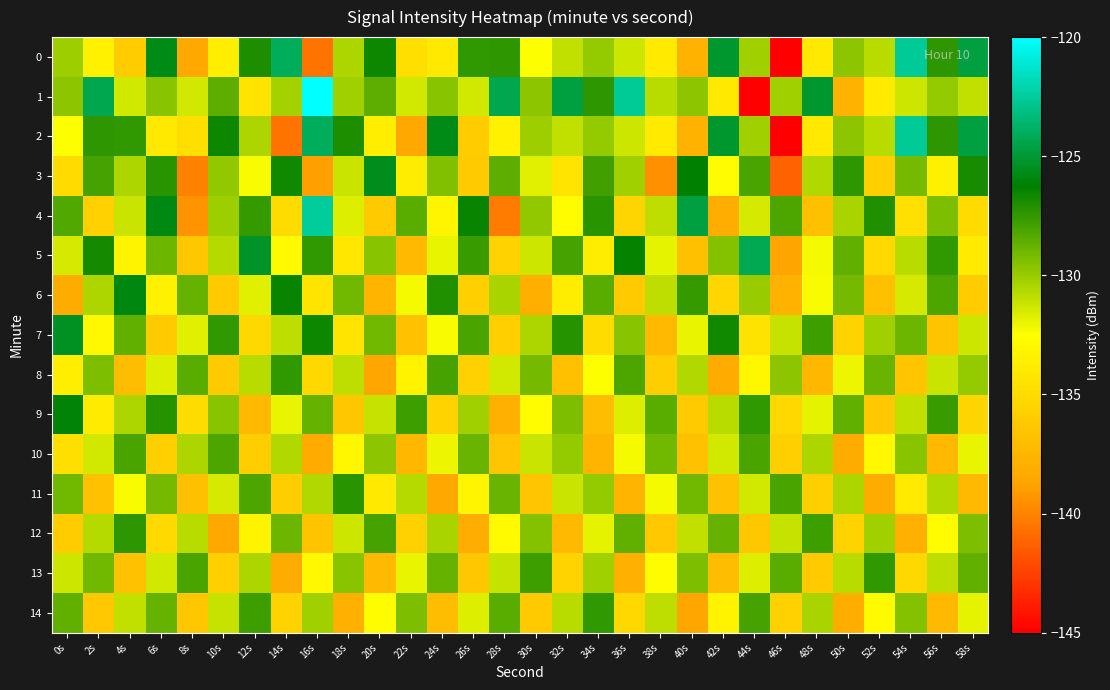

What is the total value across all series at 34s?

-1965.9